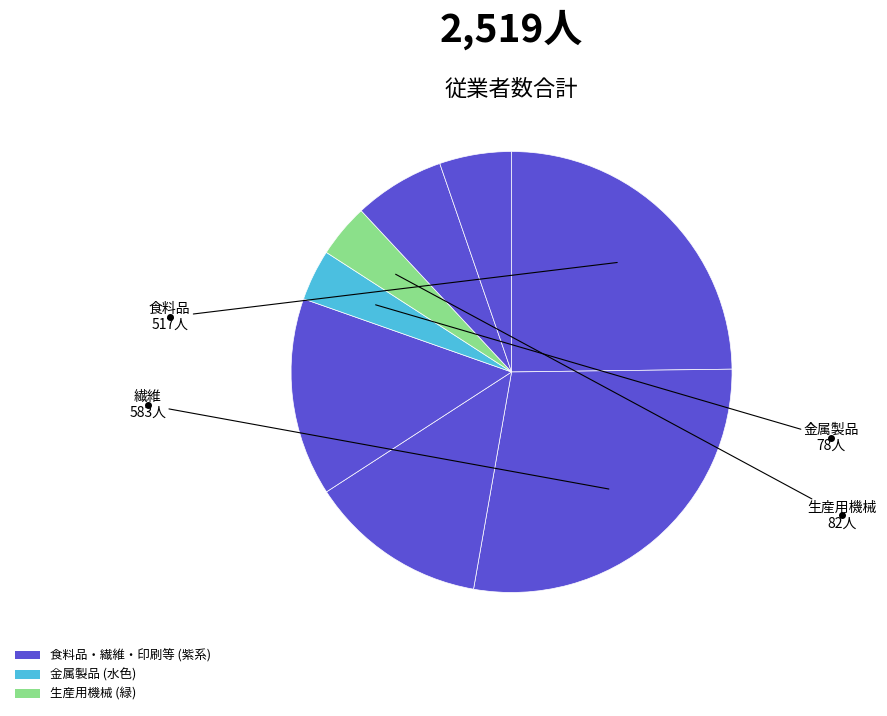

Which slice is the largest?

繊維